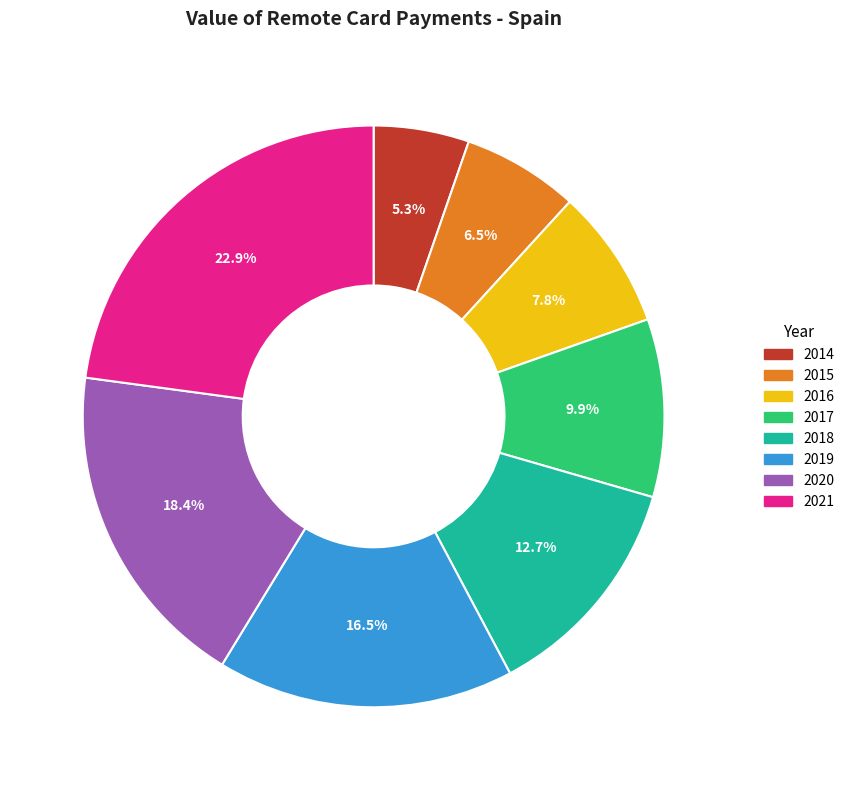

Which slice is the smallest?

2014